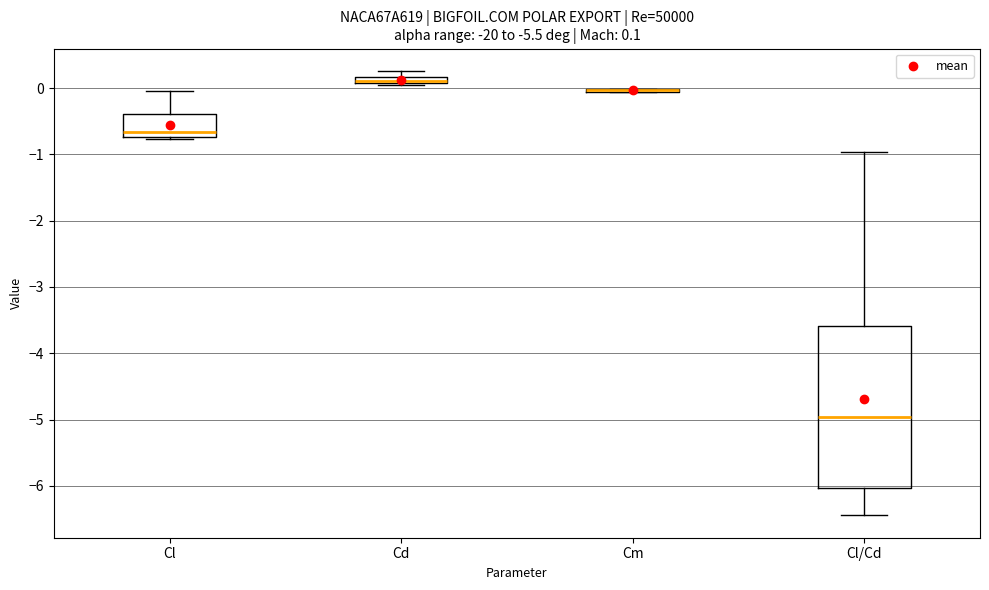

Which box is the tallest, from its lower edge to its upper edge?

Cl/Cd